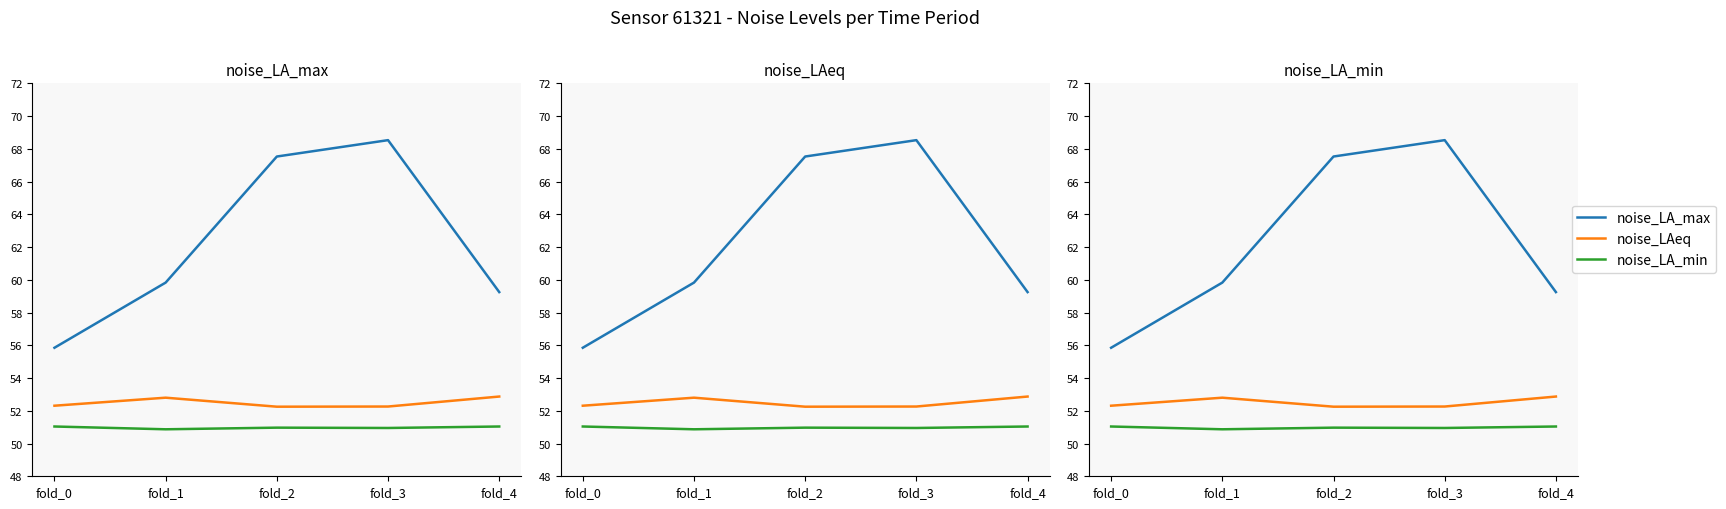

Does the chart have visible grid lines?

No